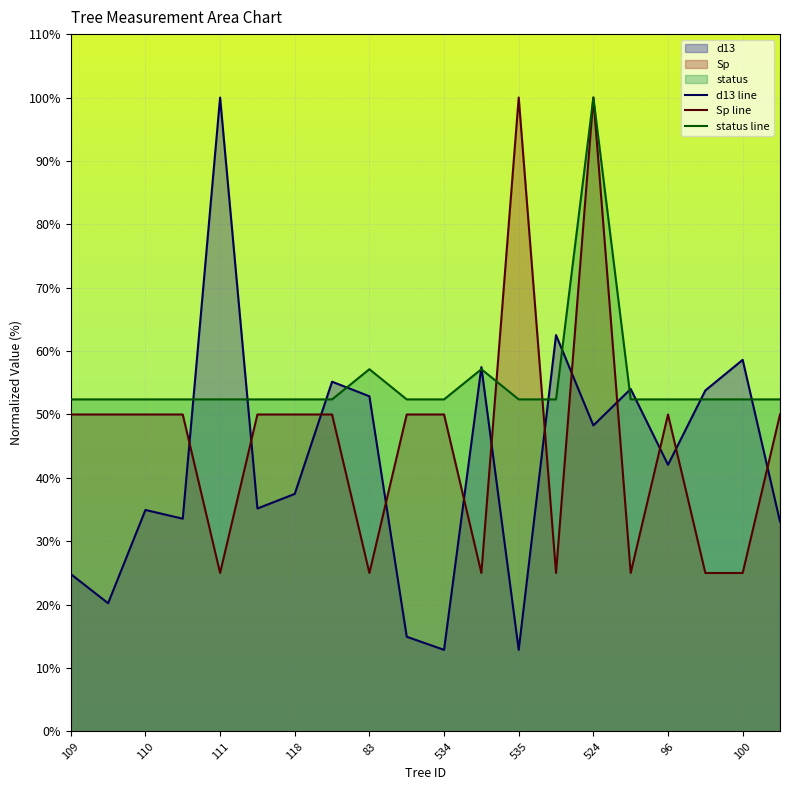

What is the difference between the maximum and minimum values in the status line series?

47.6